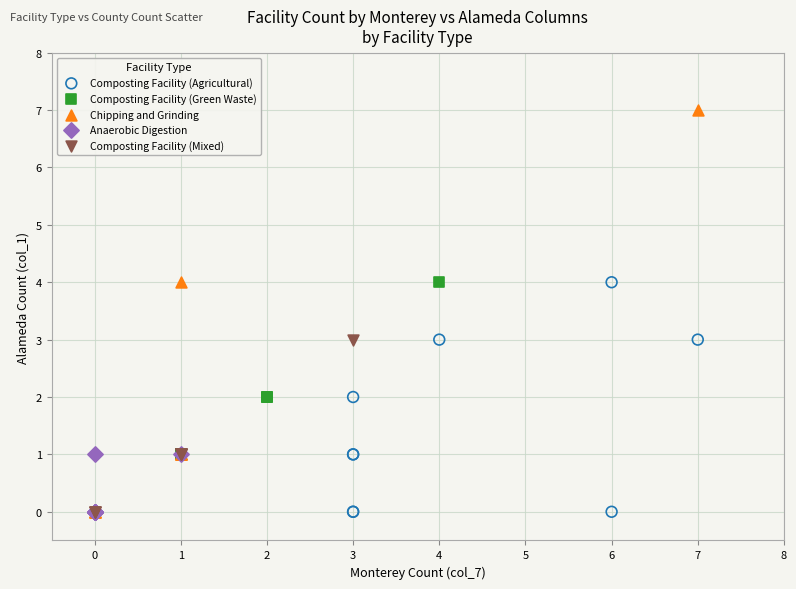

Which series contains the highest Y value?

Chipping and Grinding